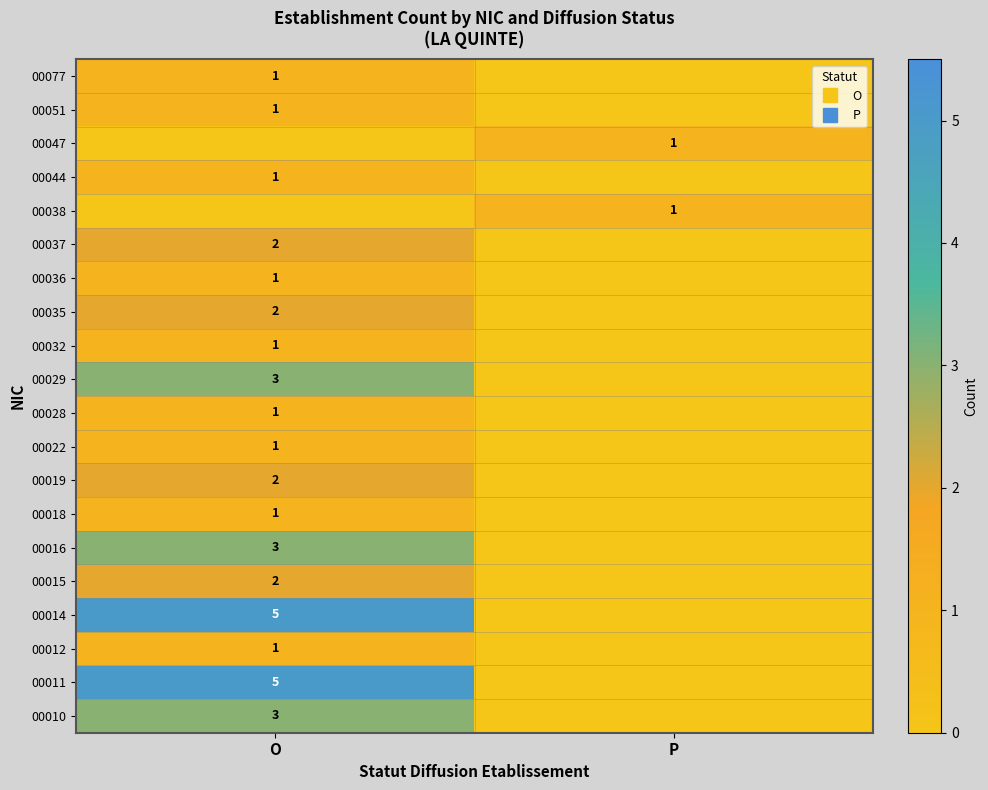

Where is 00077 nearest to the value 0?

P